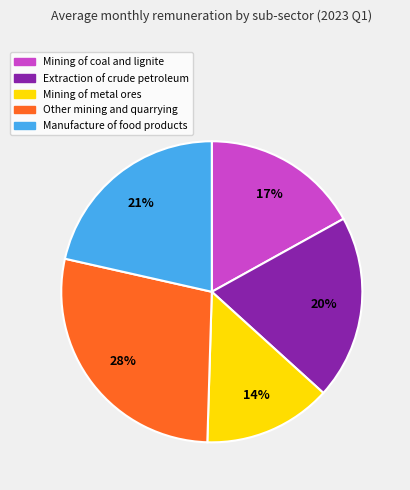

Count the number of slices in the pie.

5